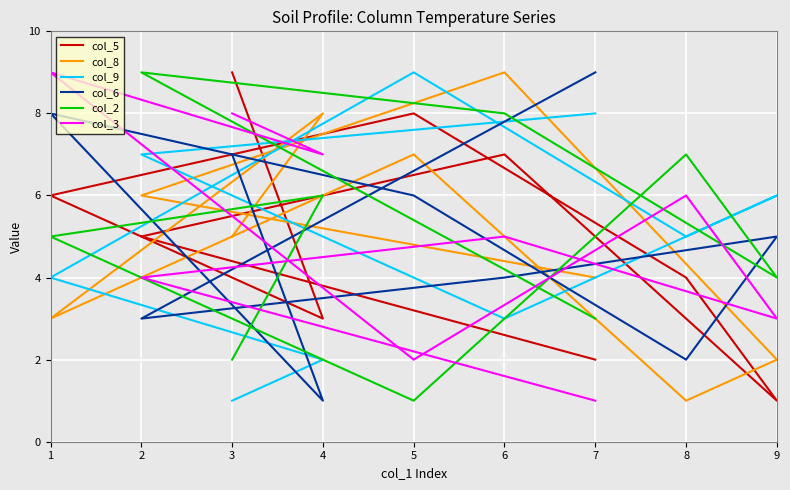

True or false: col_9 has a value of 2 at 6.

False